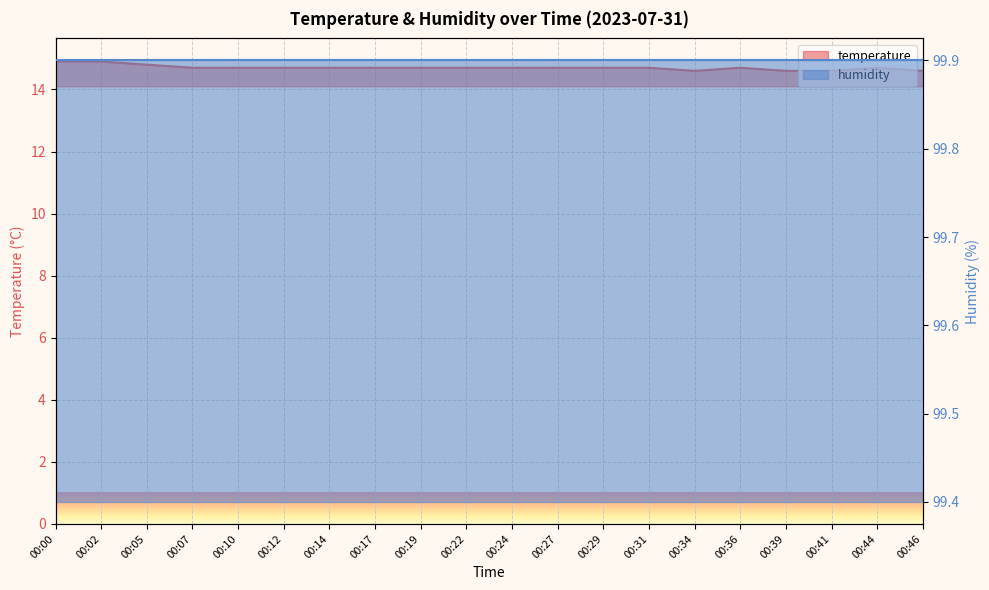

List the labels in order of value, smallest first.

00:34, 00:39, 00:41, 00:46, 00:07, 00:10, 00:12, 00:14, 00:17, 00:19, 00:22, 00:24, 00:27, 00:29, 00:31, 00:36, 00:44, 00:05, 00:00, 00:02